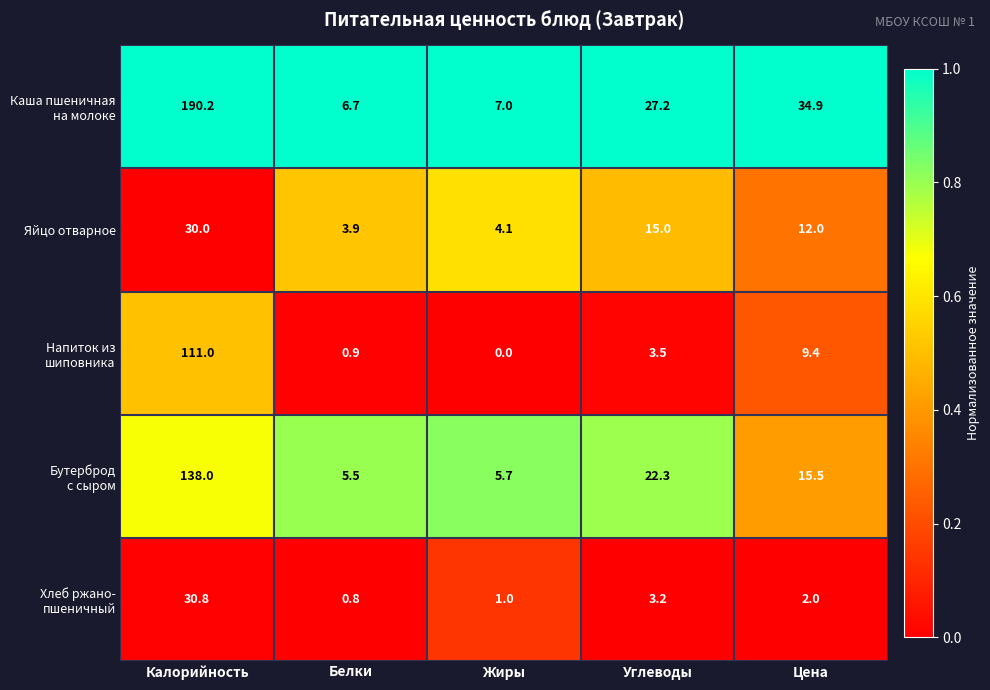

What is the total value across all series at Цена?

73.8